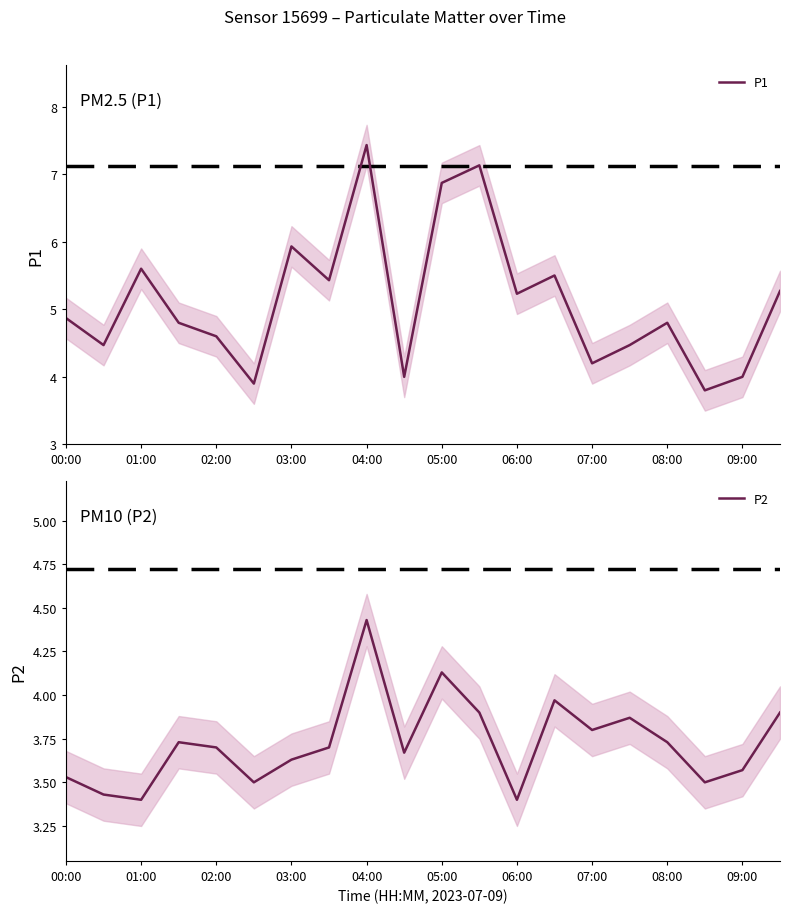

Between 19 and 11, which is larger?

11